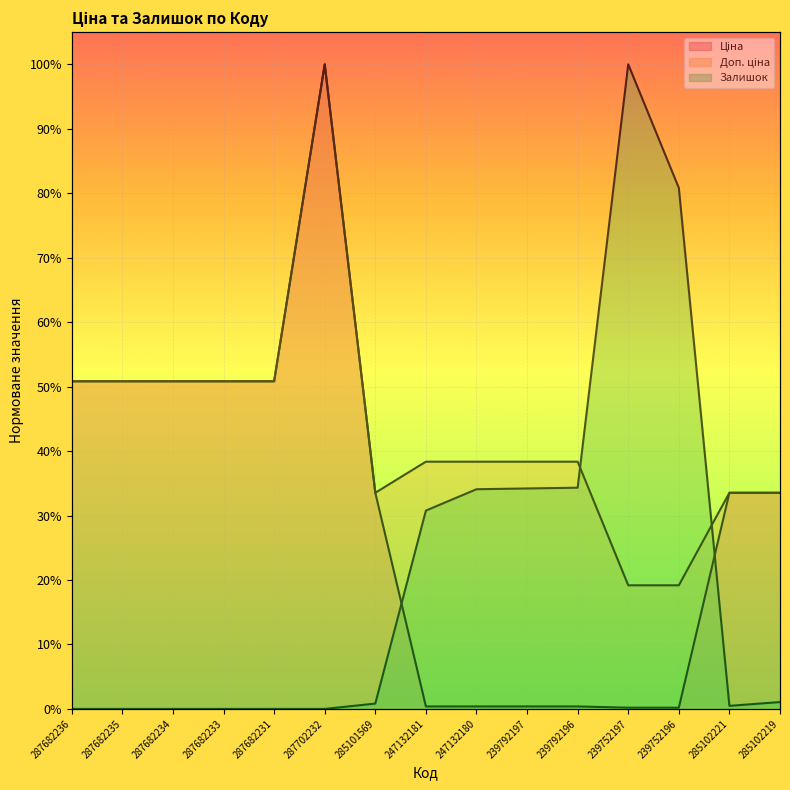

Reading right to left, transcribe all the data shown in this chart.

Ціна: 0.3	0.3	0.0	0.0	0.0	0.0	0.0	0.0	0.3	1.0	0.5	0.5	0.5	0.5	0.5
Доп. ціна: 0.3	0.3	0.2	0.2	0.4	0.4	0.4	0.4	0.3	1.0	0.5	0.5	0.5	0.5	0.5
Залишок: 0.0	0.0	0.8	1.0	0.3	0.3	0.3	0.3	0.0	0.0	0.0	0.0	0.0	0.0	0.0